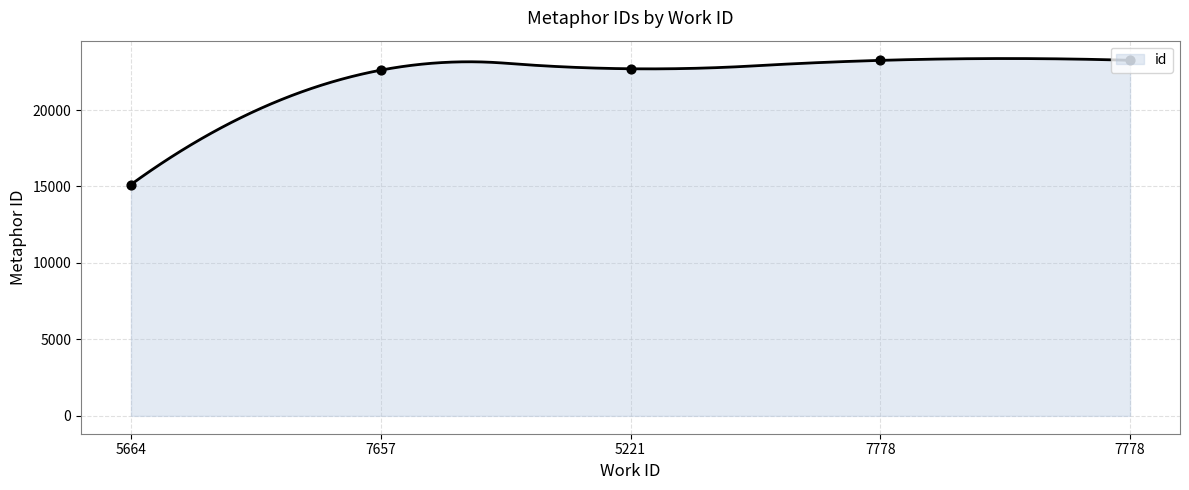

Which has a higher value, 7778 or 7778?

7778